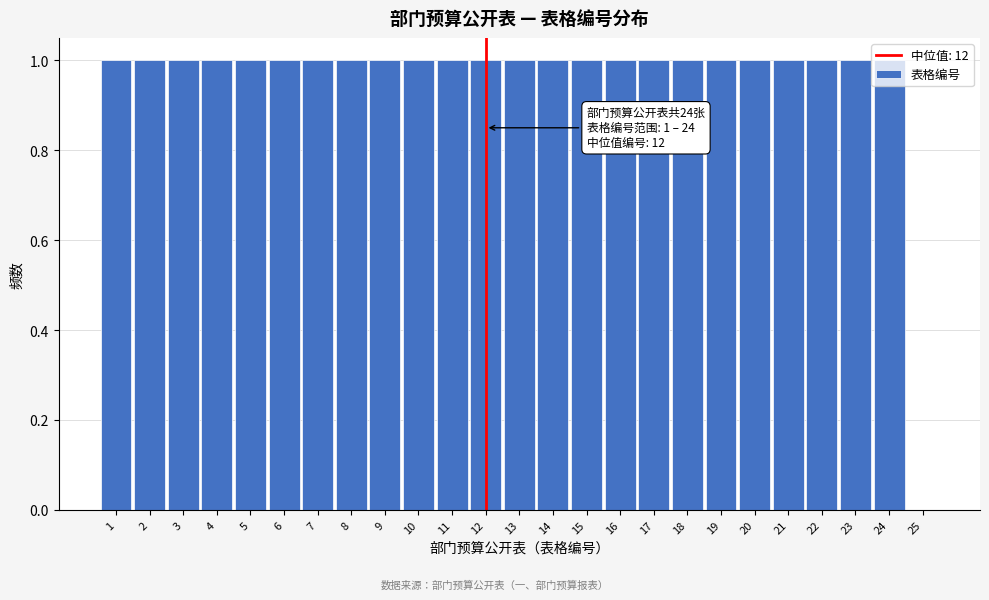

Approximately how many times larger is the value at 9 compared to 14?

1.0